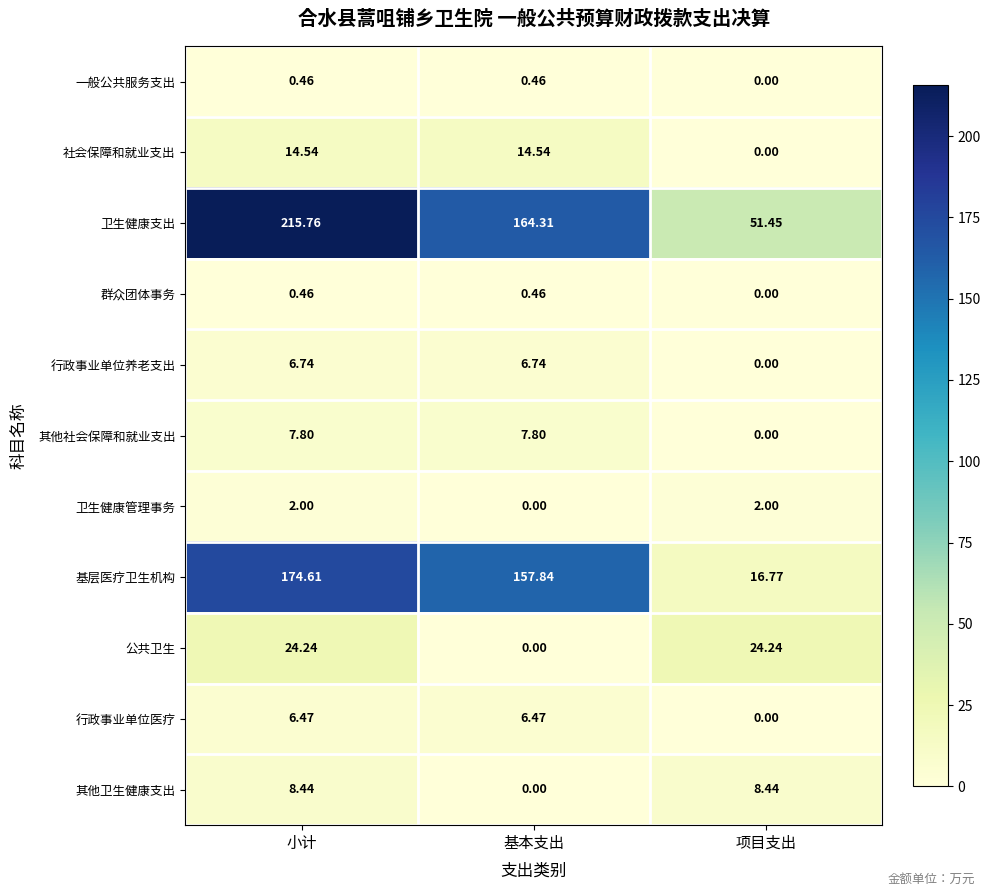

What is the greatest value displayed?

215.8